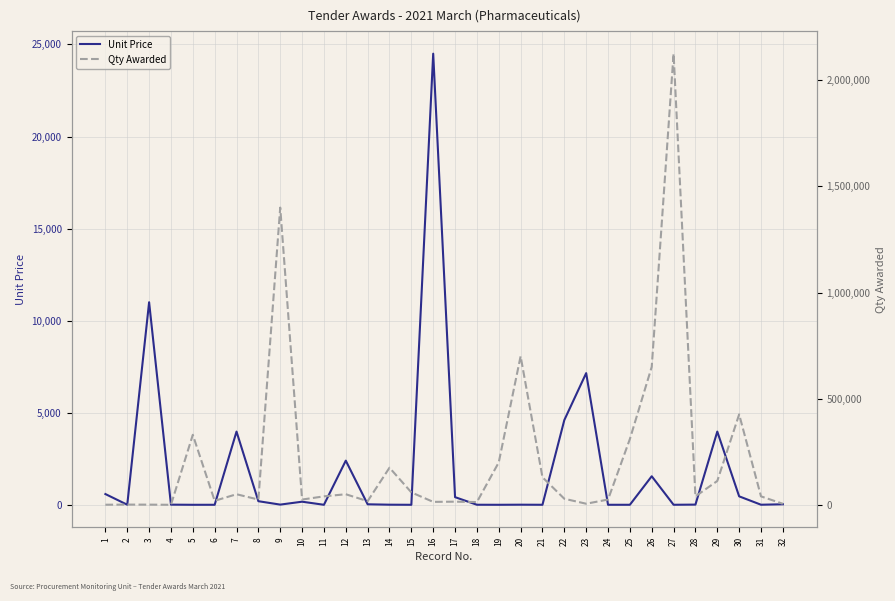

Between 1 and 8, which is larger?

1